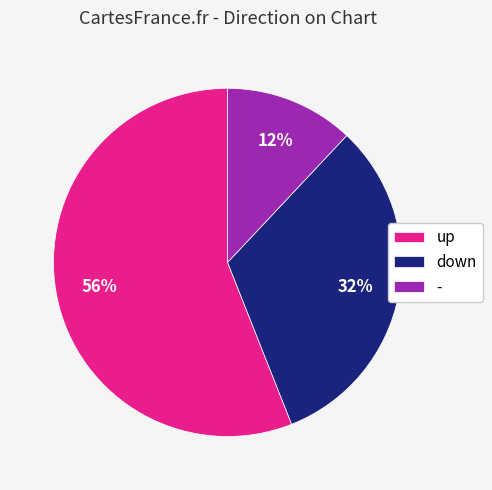

Approximately how many times larger is the value at - compared to up?

0.2